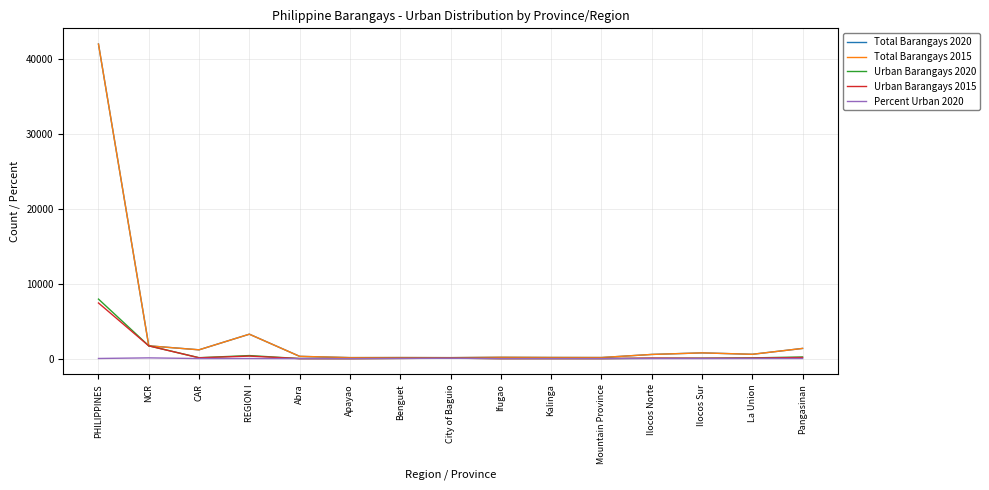

Which series has the largest range (max minus min)?

Total Barangays 2020